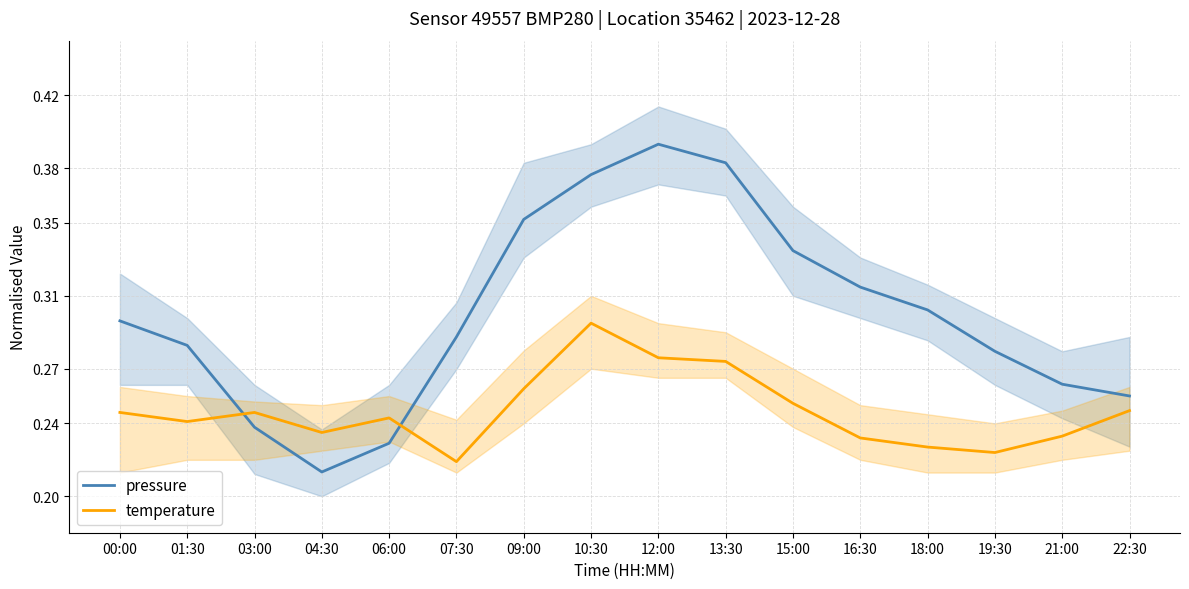

Where do temperature and pressure first cross each other?

01:30 and 03:00